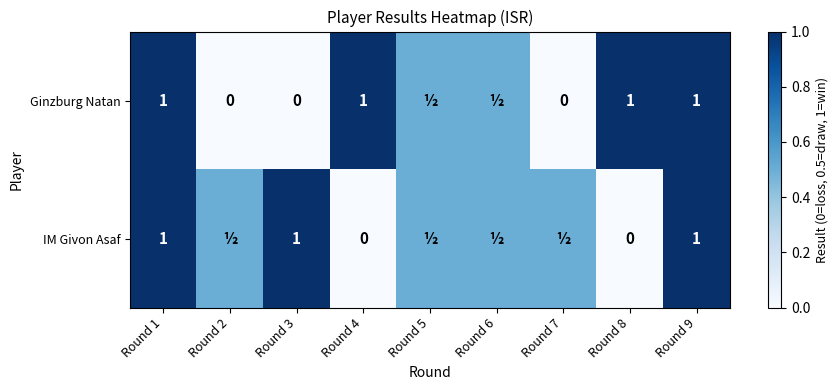

At how many categories does at least one series exceed 0?

9